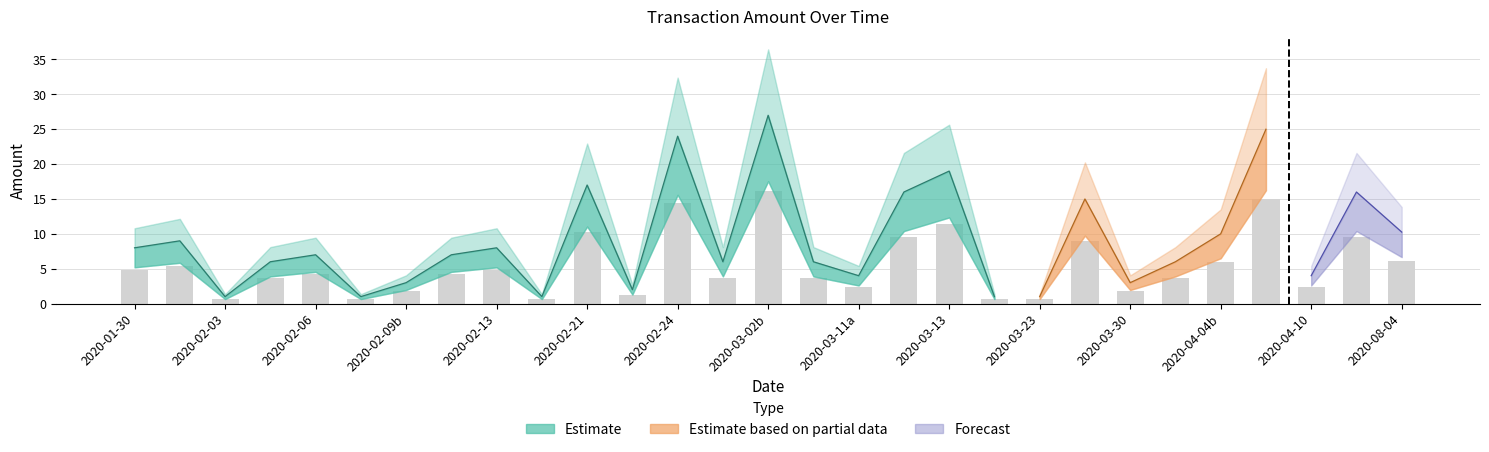

Reading left to right, what are all the values shown in this chart?

4.8	5.4	0.6	3.6	4.2	0.6	1.8	4.2	4.8	0.6	10.2	1.2	14.4	3.6	16.2	3.6	2.4	9.6	11.4	0.6	0.6	9.0	1.8	3.6	6.0	15.0	2.4	9.6	6.2